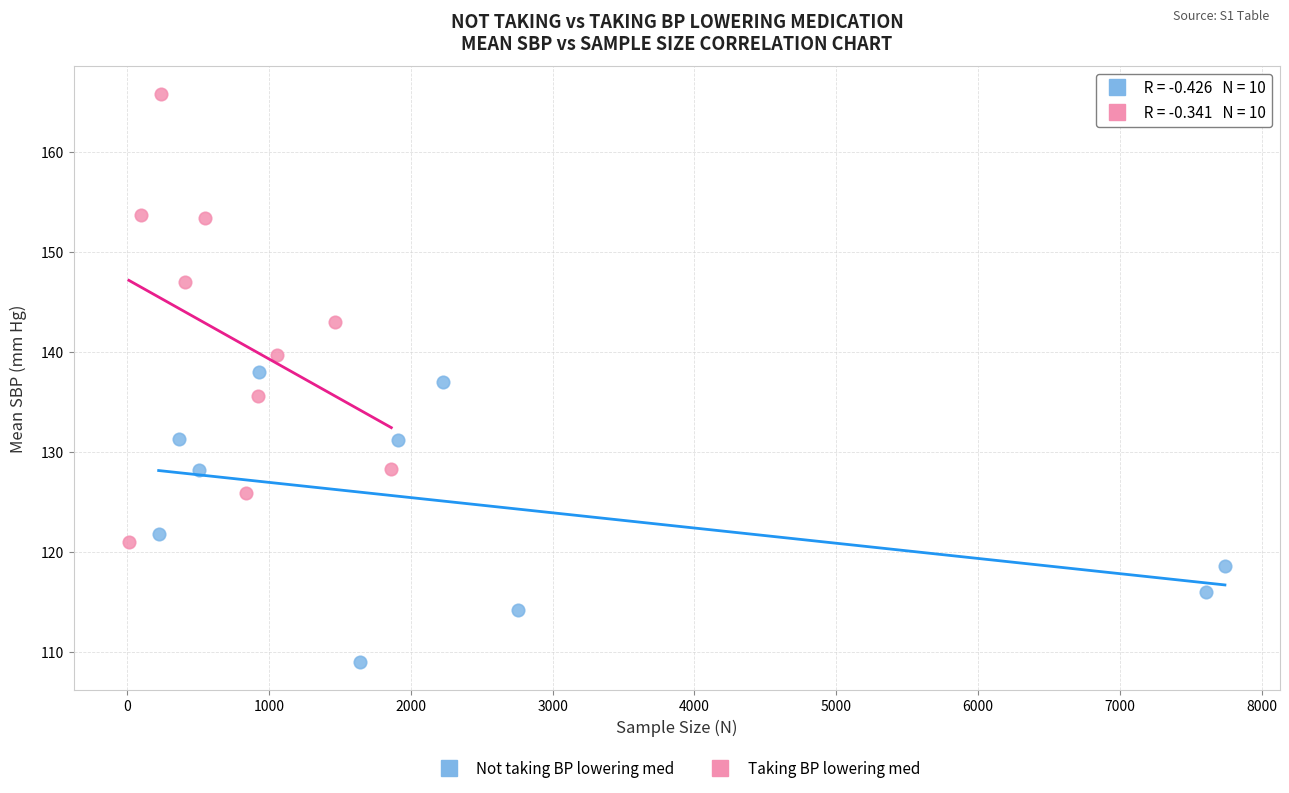

Which series reaches the minimum Y coordinate?

Not taking BP lowering med